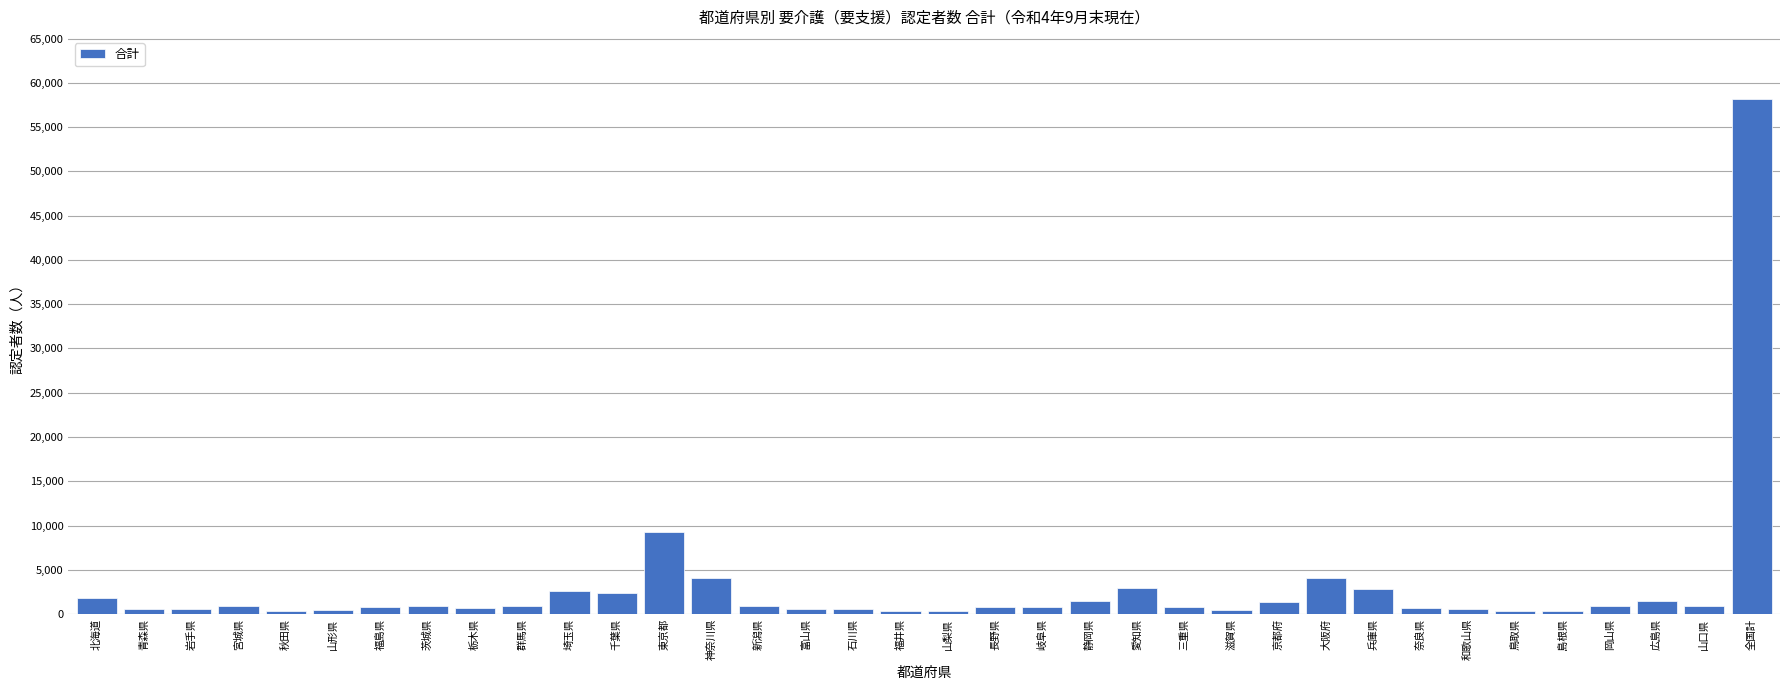

What is the average value?

2999